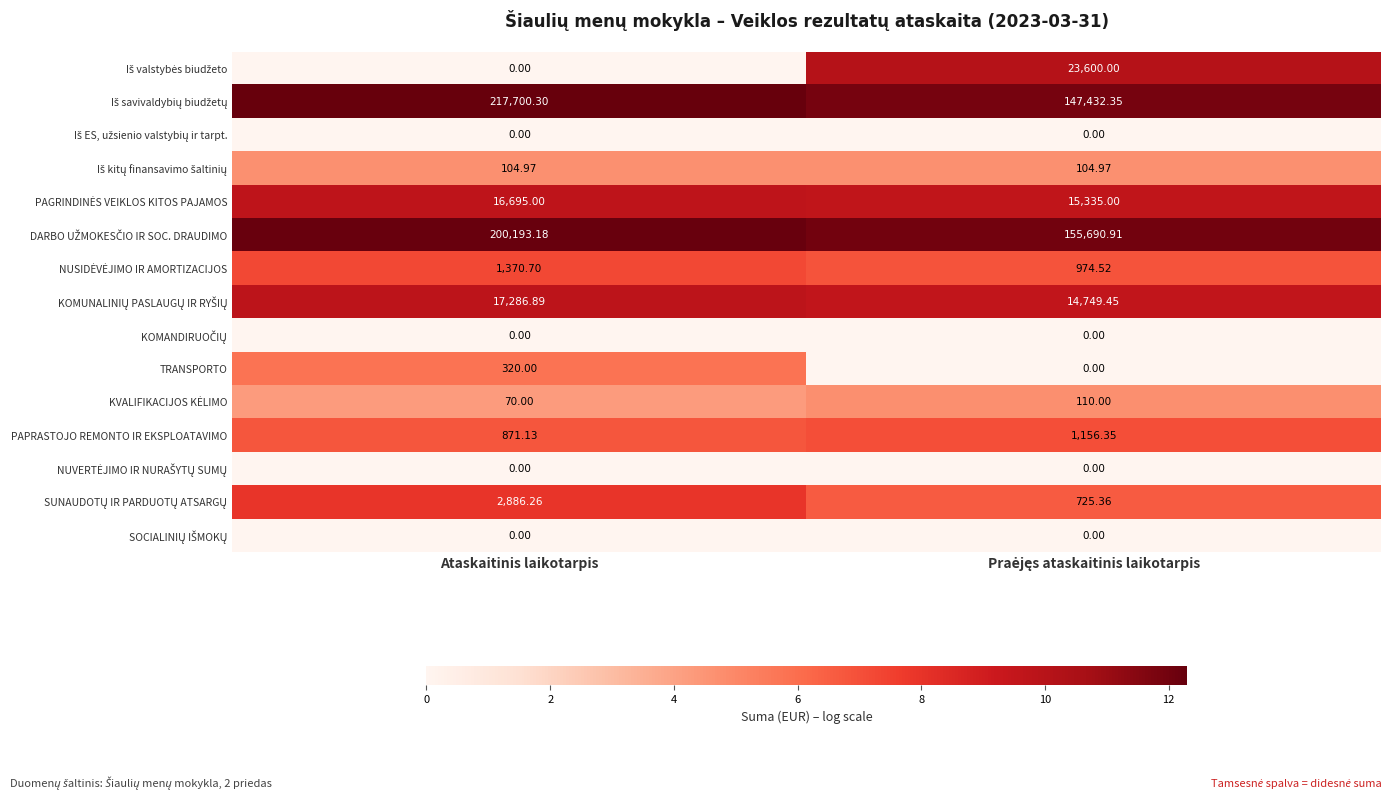

At how many categories does at least one series exceed 7?

2